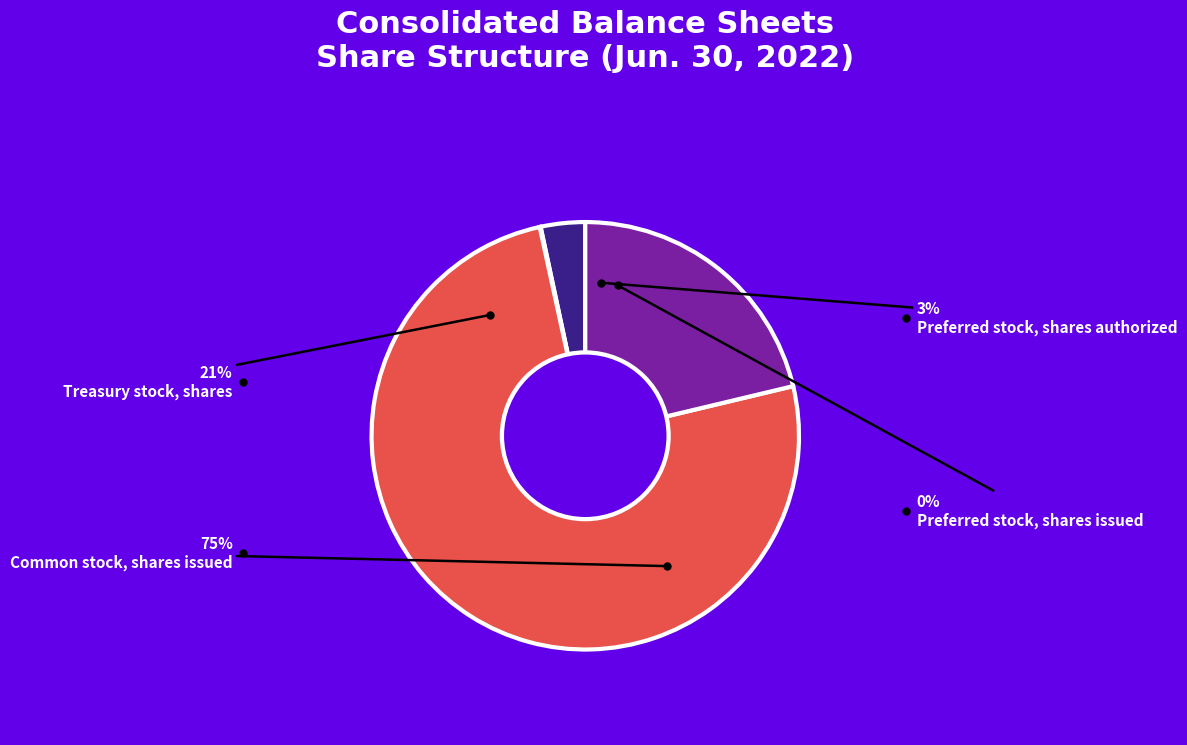

Is Common stock, shares issued the majority of the pie?

Yes